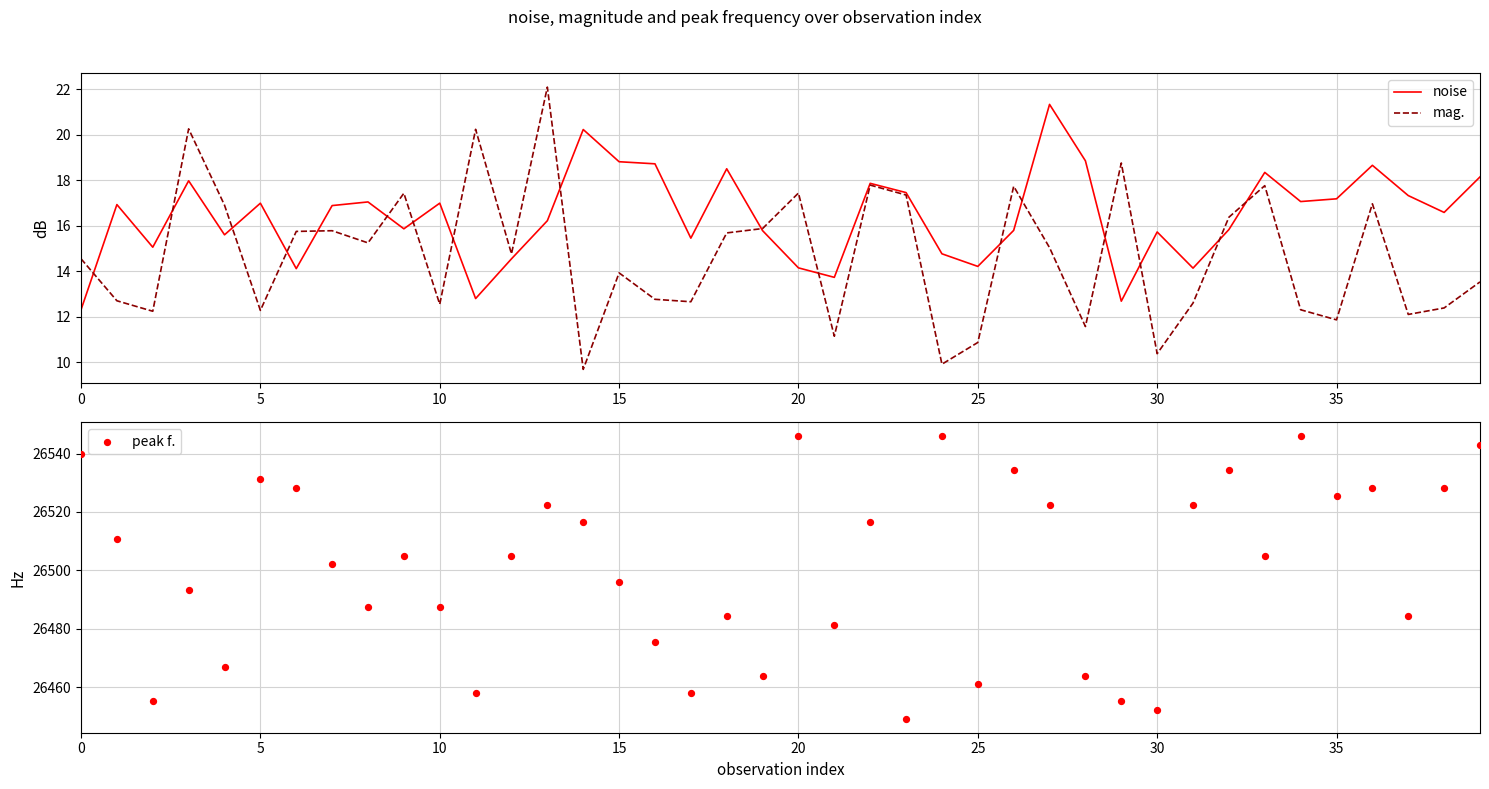

Which series has the widest spread of Y values?

peak f.